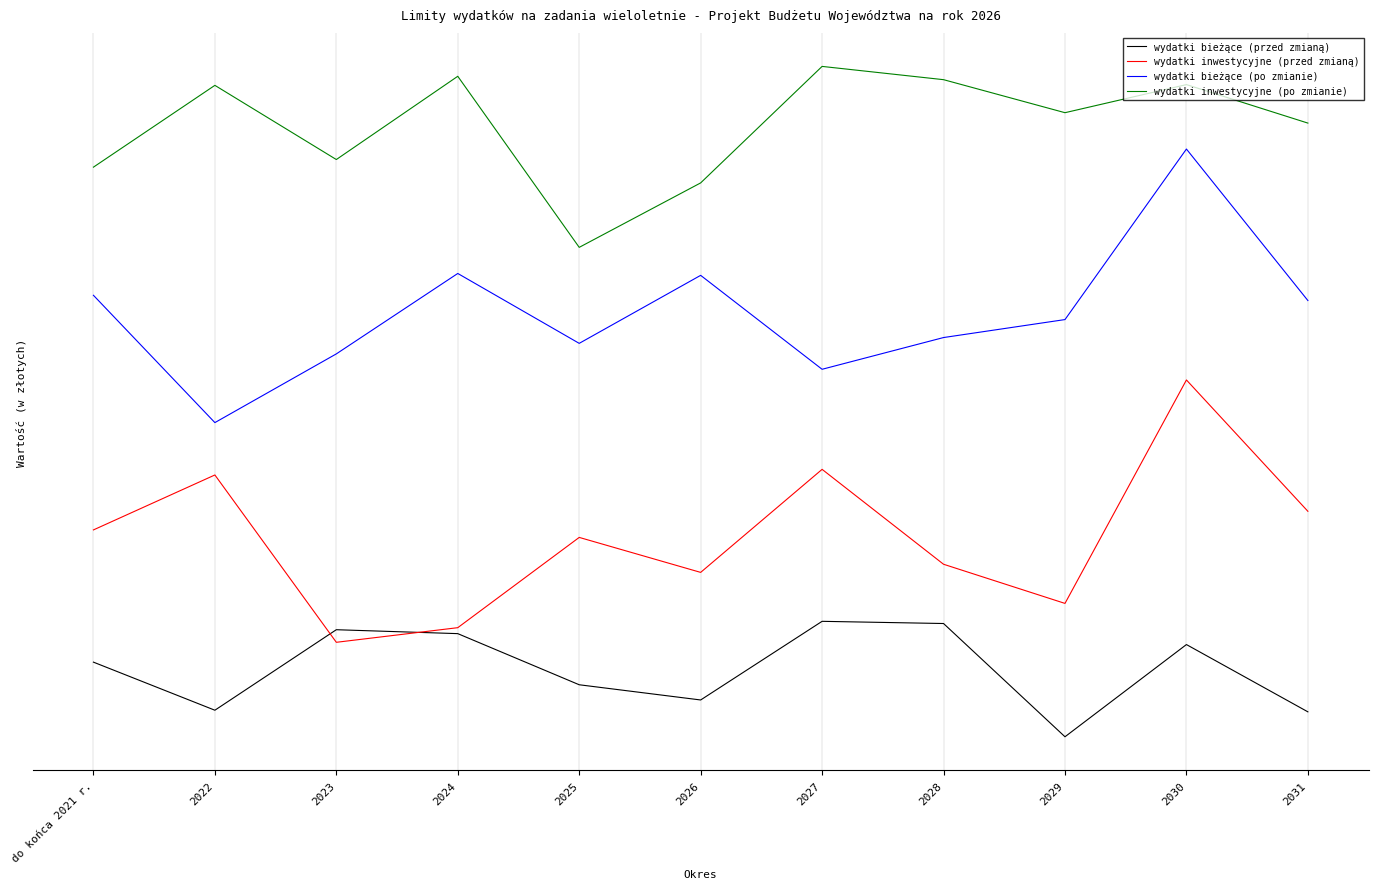

What is the label of the 7th point from the right?

2025